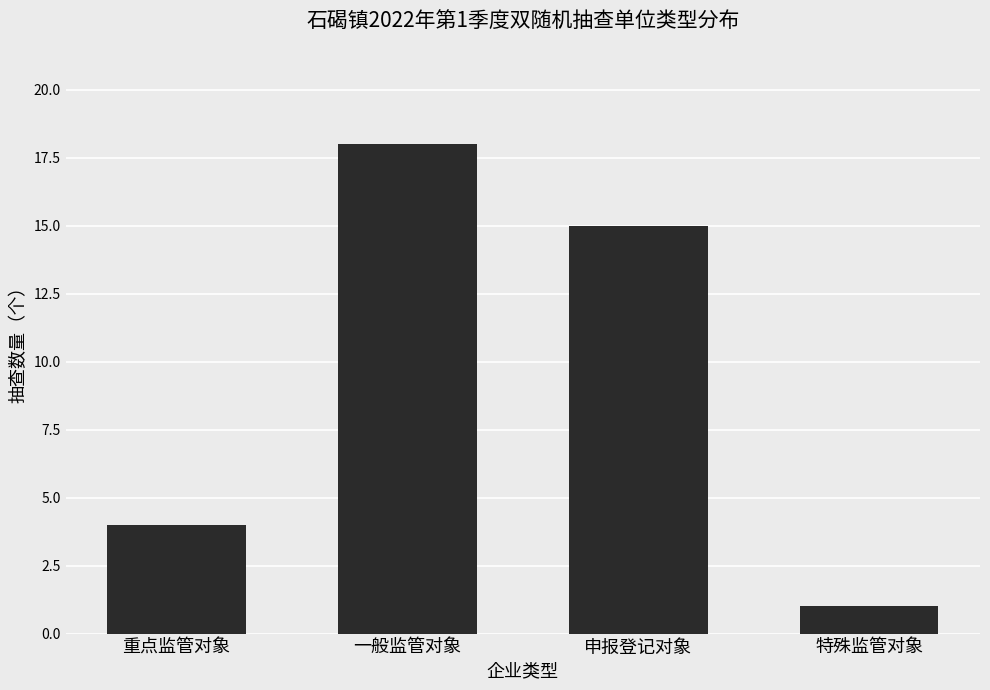

At which category does the chart reach its peak across all series?

一般监管对象